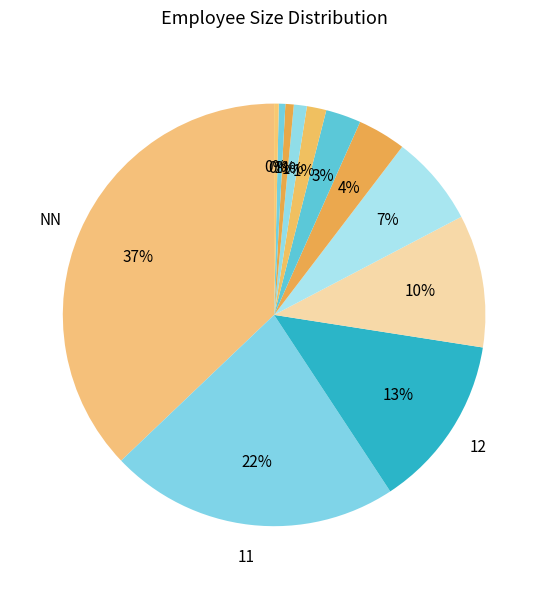

How many slices are in this pie chart?

12